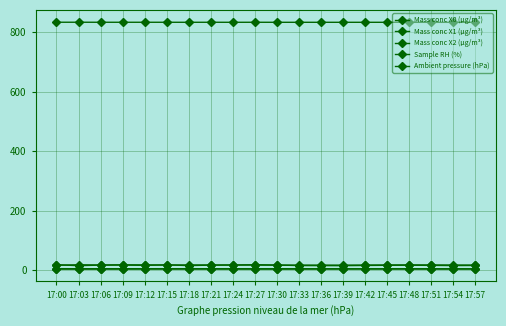

Is this an area chart (filled region under the line)?

No